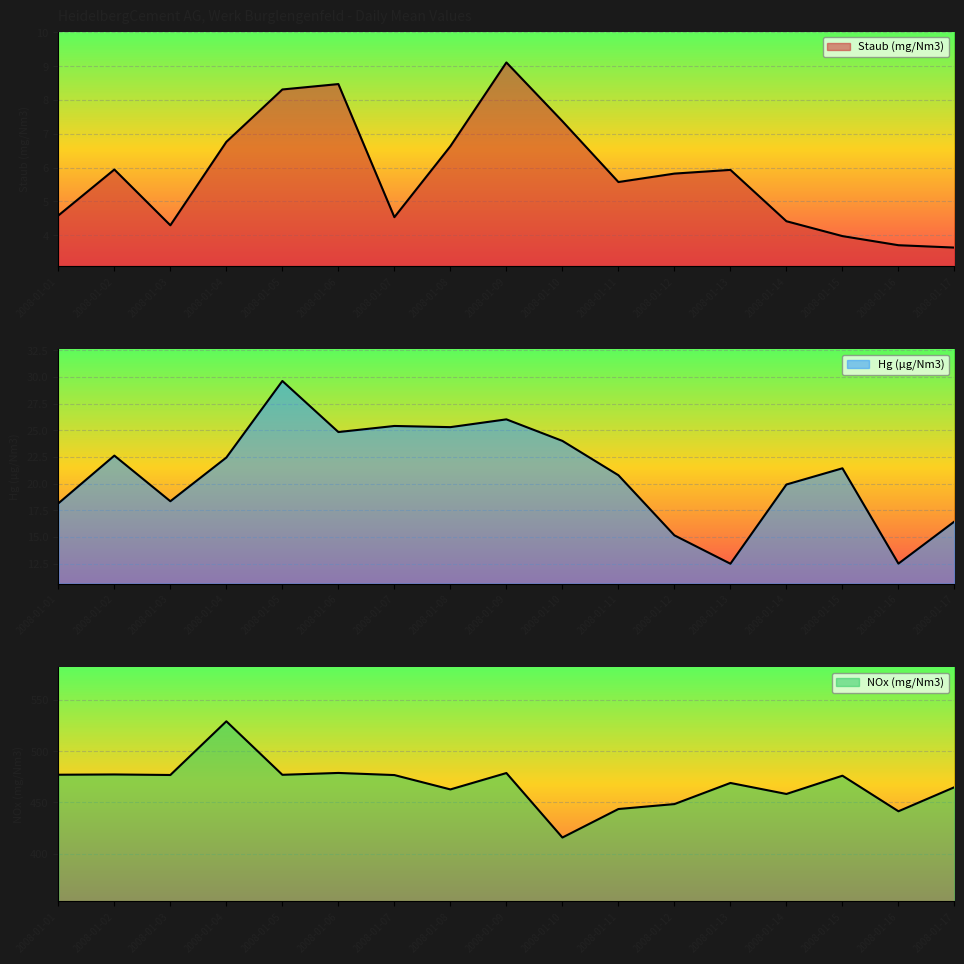

Reading left to right, list all the values displayed in this chart.

Staub (mg/Nm3): 2008-01-01=4.6	2008-01-02=5.9	2008-01-03=4.3	2008-01-04=6.8	2008-01-05=8.3	2008-01-06=8.5	2008-01-07=4.5	2008-01-08=6.6	2008-01-09=9.1	2008-01-10=7.4	2008-01-11=5.6	2008-01-12=5.8	2008-01-13=5.9	2008-01-14=4.4	2008-01-15=4.0	2008-01-16=3.7	2008-01-17=3.6
Hg (µg/Nm3): 2008-01-01=18.1	2008-01-02=22.6	2008-01-03=18.4	2008-01-04=22.4	2008-01-05=29.6	2008-01-06=24.8	2008-01-07=25.4	2008-01-08=25.3	2008-01-09=26.0	2008-01-10=24.0	2008-01-11=20.8	2008-01-12=15.2	2008-01-13=12.5	2008-01-14=19.9	2008-01-15=21.4	2008-01-16=12.5	2008-01-17=16.4
NOx (mg/Nm3): 2008-01-01=477.1	2008-01-02=477.3	2008-01-03=476.8	2008-01-04=529.2	2008-01-05=477.0	2008-01-06=478.8	2008-01-07=476.8	2008-01-08=462.7	2008-01-09=478.7	2008-01-10=415.8	2008-01-11=443.6	2008-01-12=448.4	2008-01-13=469.0	2008-01-14=458.3	2008-01-15=476.1	2008-01-16=441.4	2008-01-17=464.9